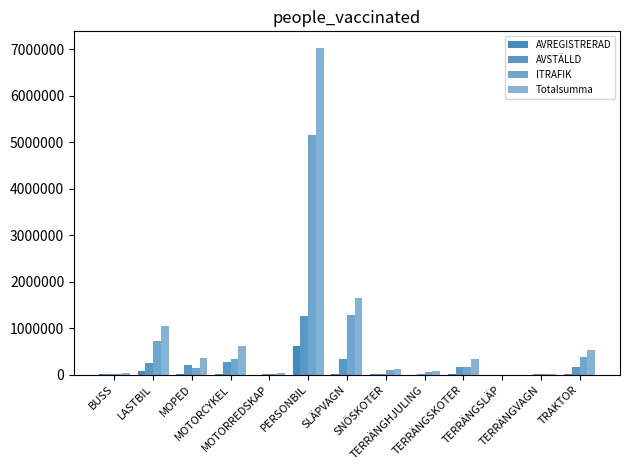

Which label corresponds to the smallest value in the chart?

TERRÄNGSLÄP